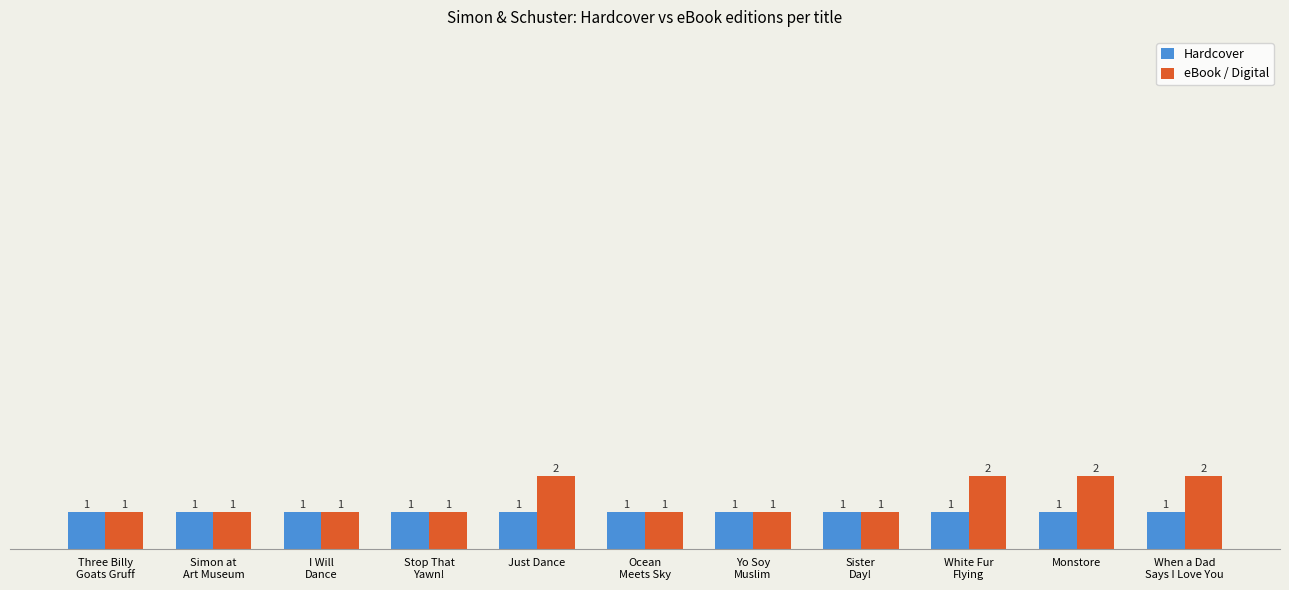

Count the number of categories in the chart.

11